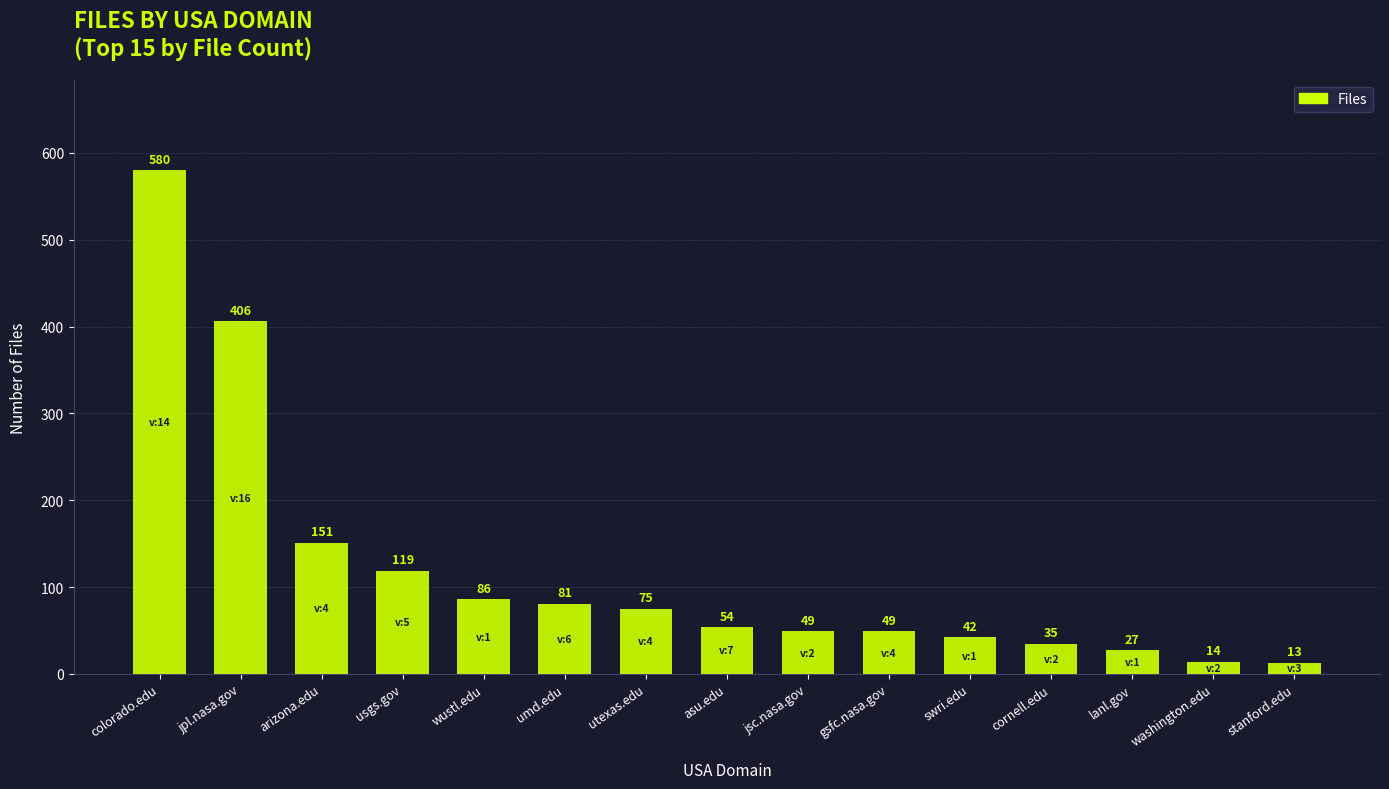

The value at swri.edu is 42. True or false?

True